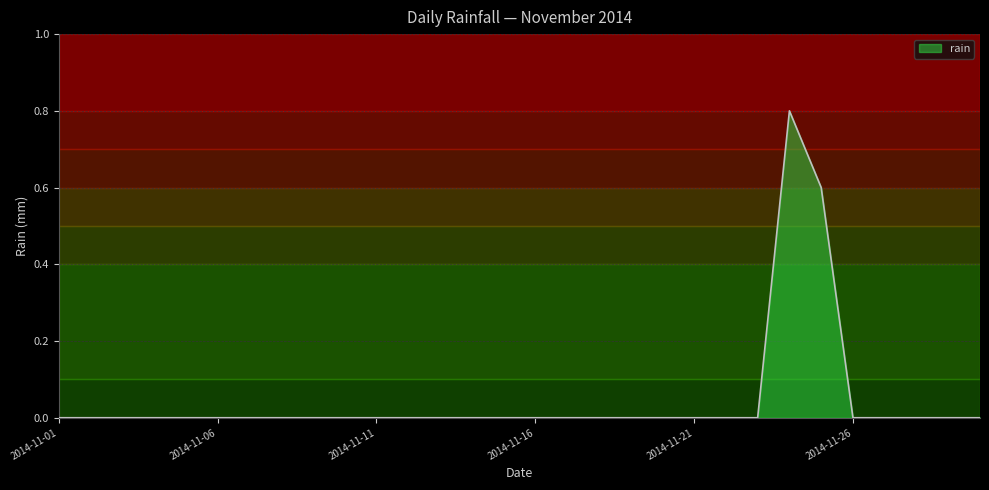

What is the difference between the maximum and minimum values?

0.8